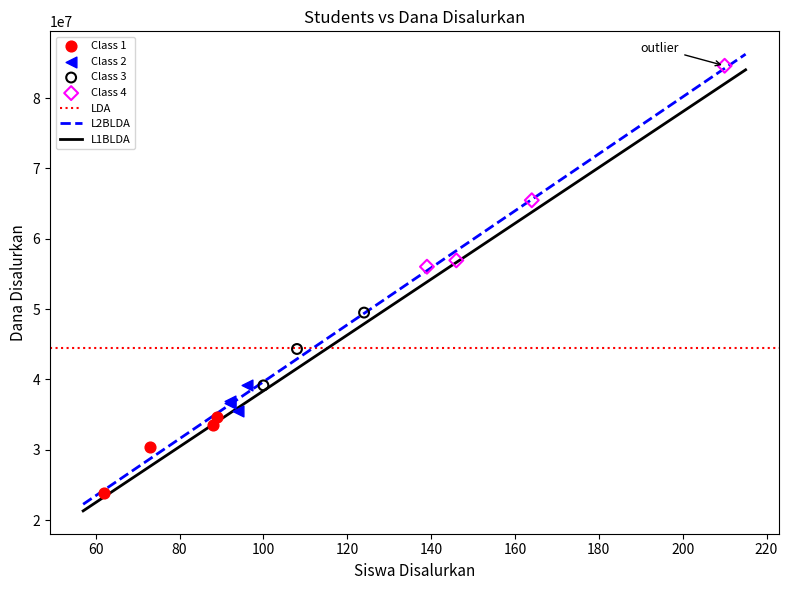

Which series contains the highest Y value?

Class 4